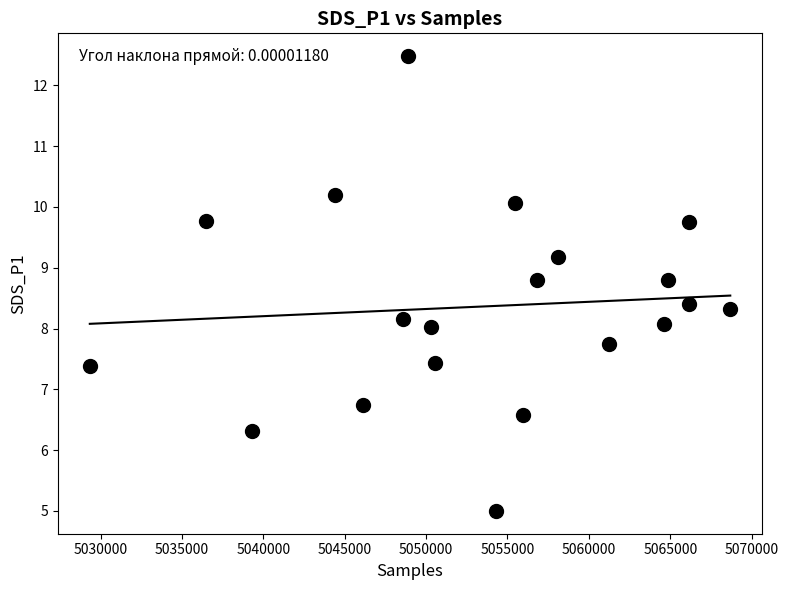

What is the range of Y values (max minus min)?

7.5